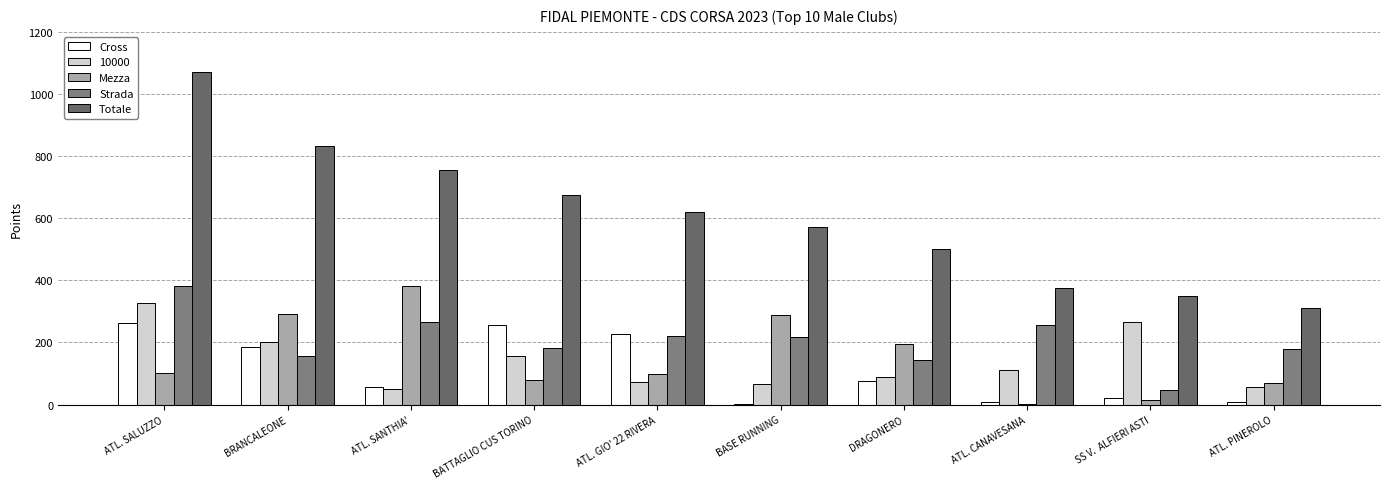

How many categories are shown in the chart?

10